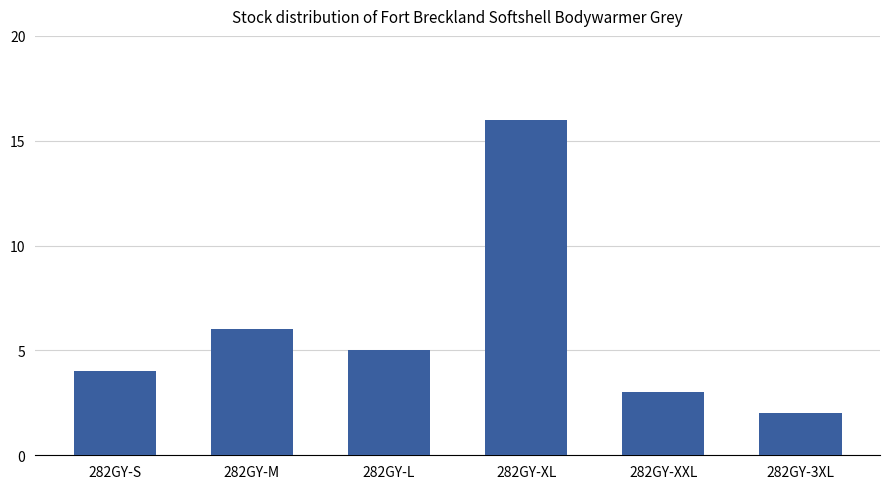

What is the ratio of the value at 282GY-XXL to the value at 282GY-3XL?

1.5